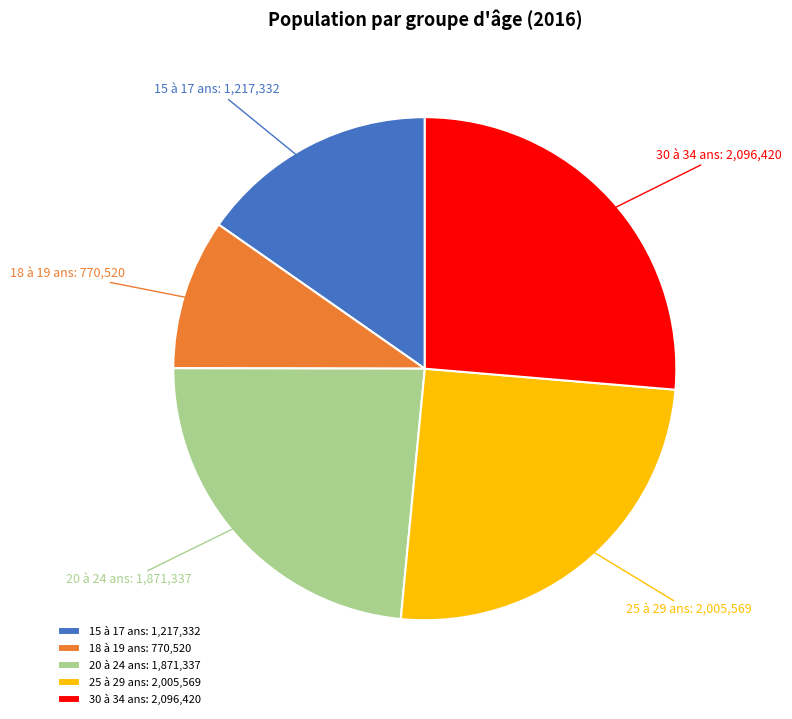

How many segments does this pie chart have?

5